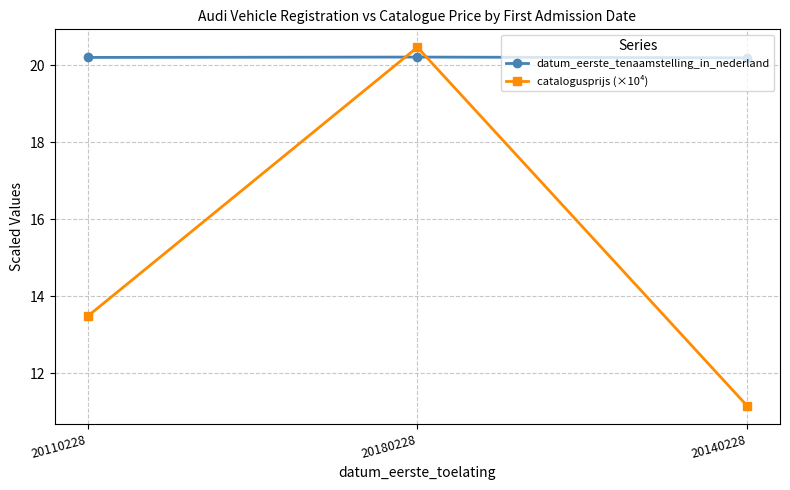

How many lines are shown in the chart?

2